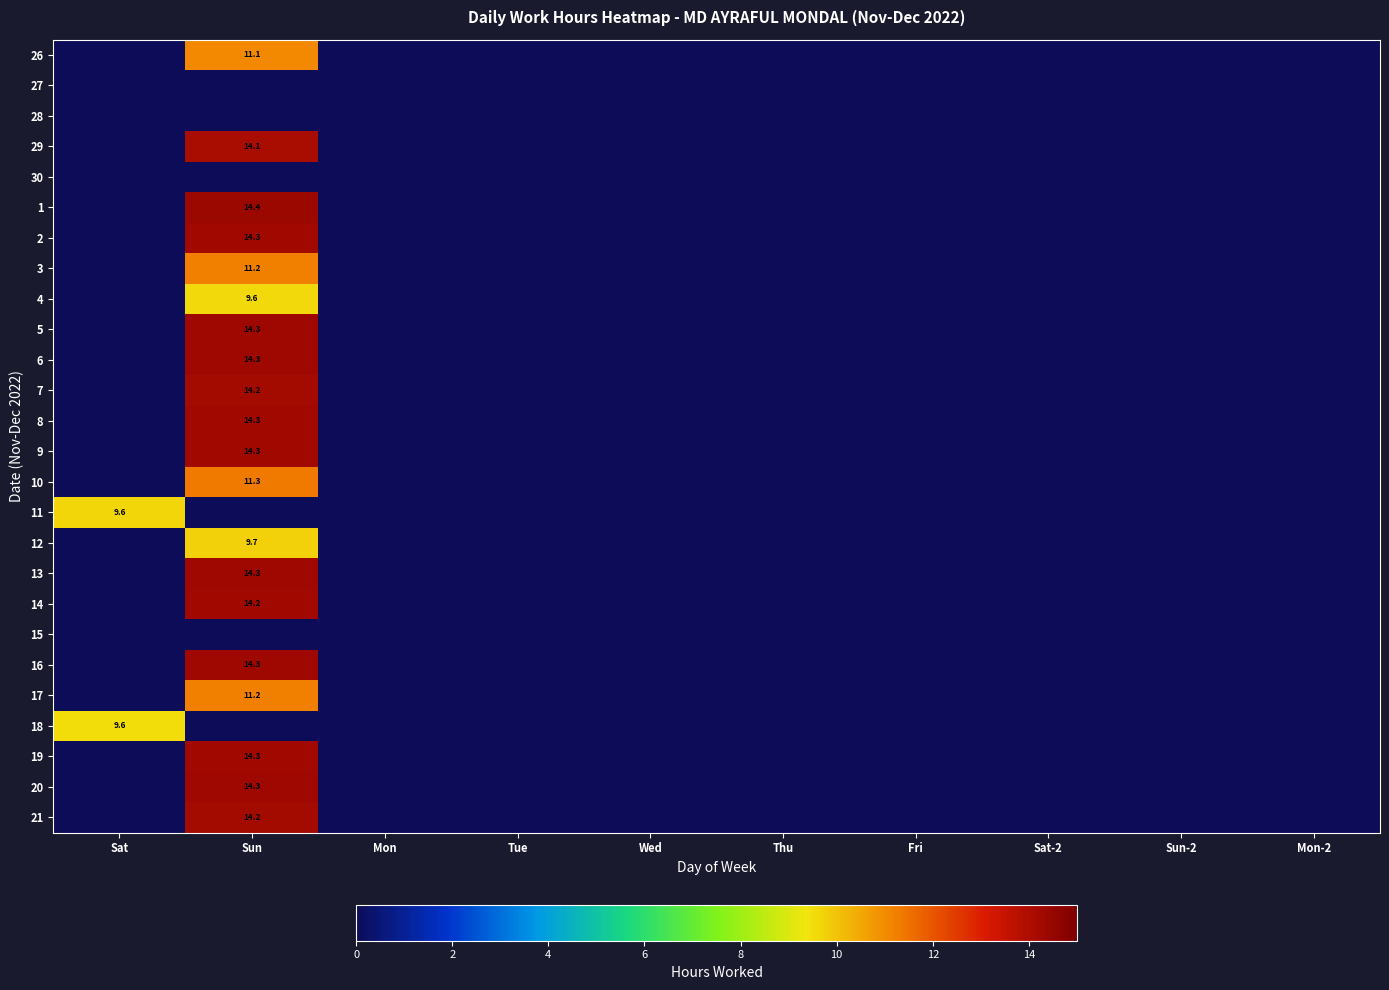

The 21 series shows 19.2 at Sun. True or false?

False